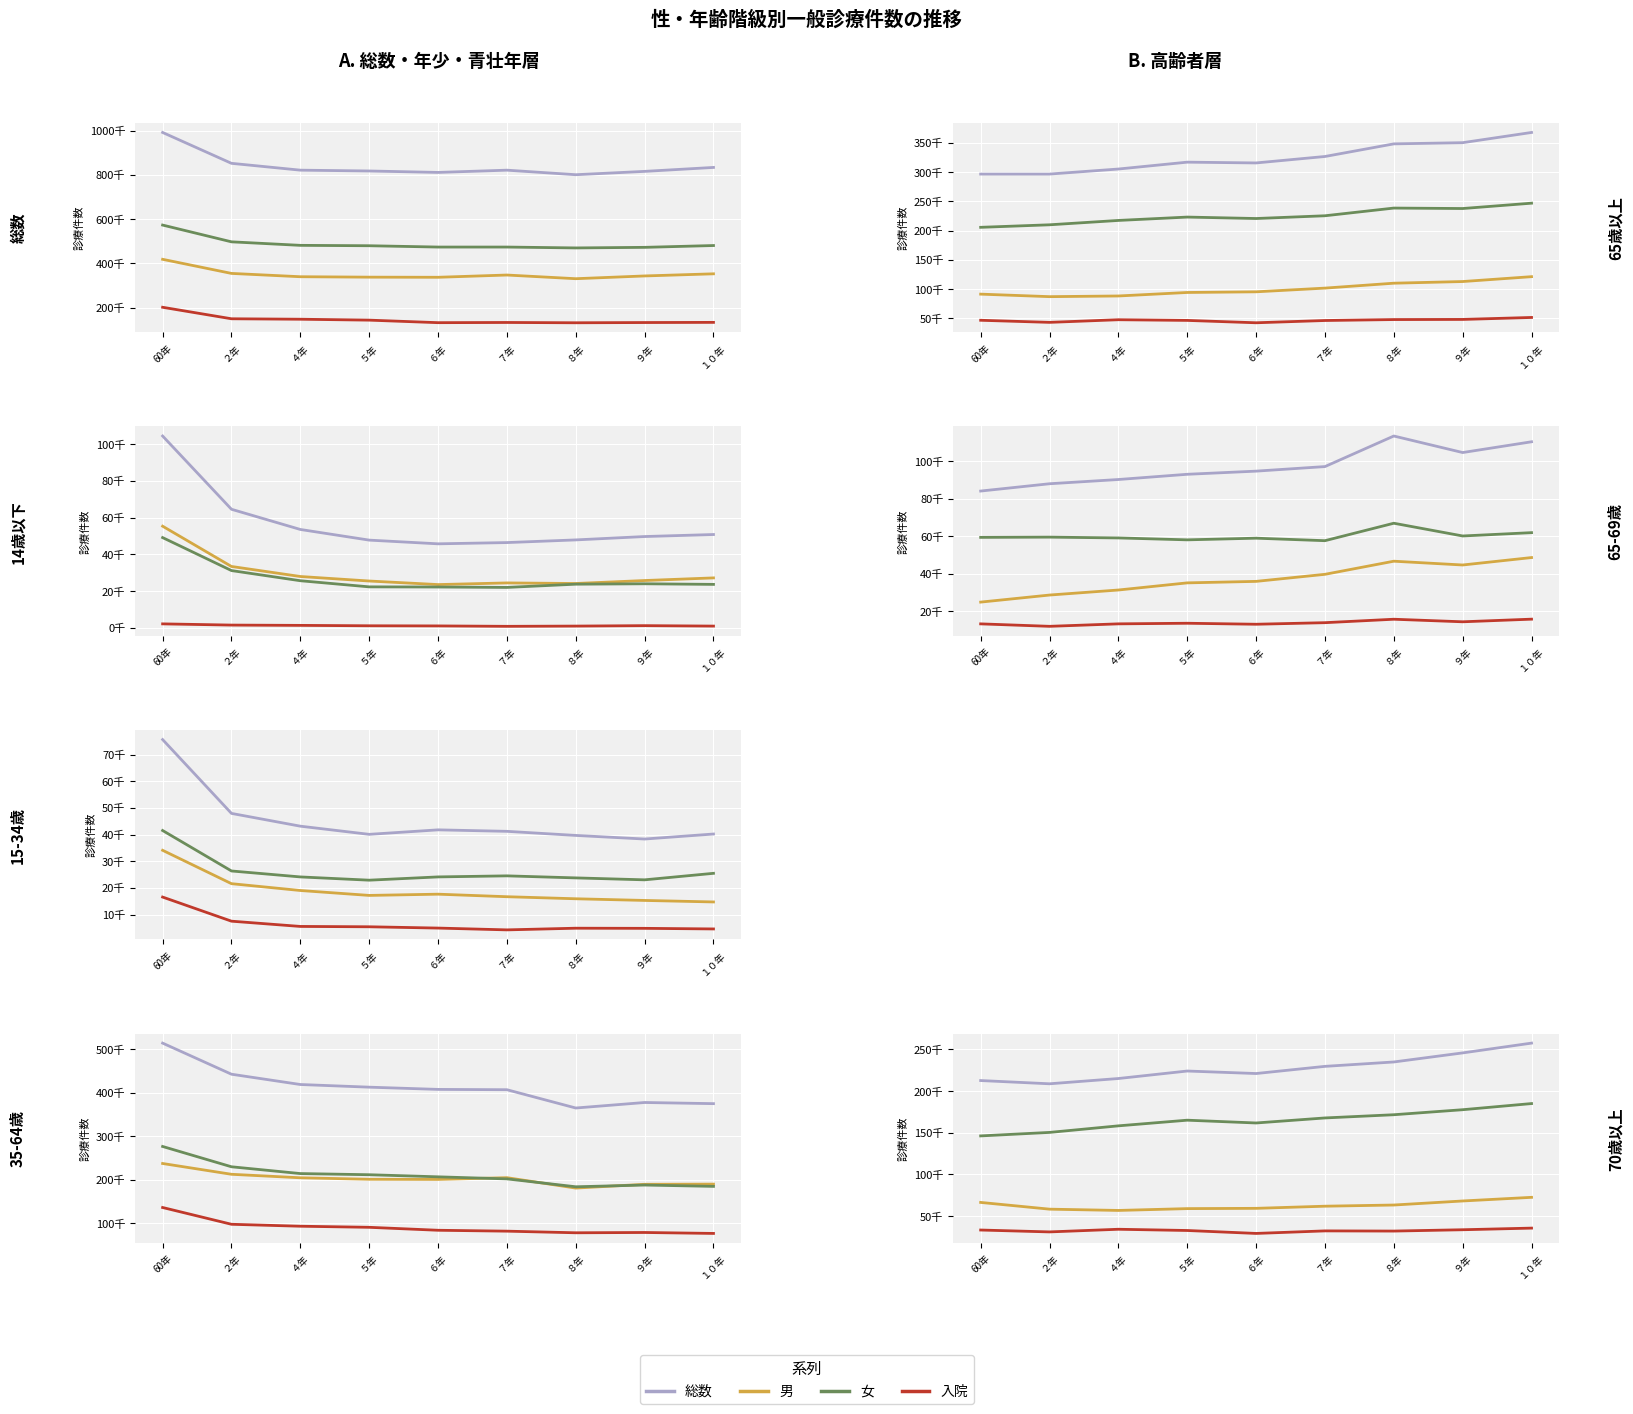

True or false: 女 and 男 intersect in this chart.

False